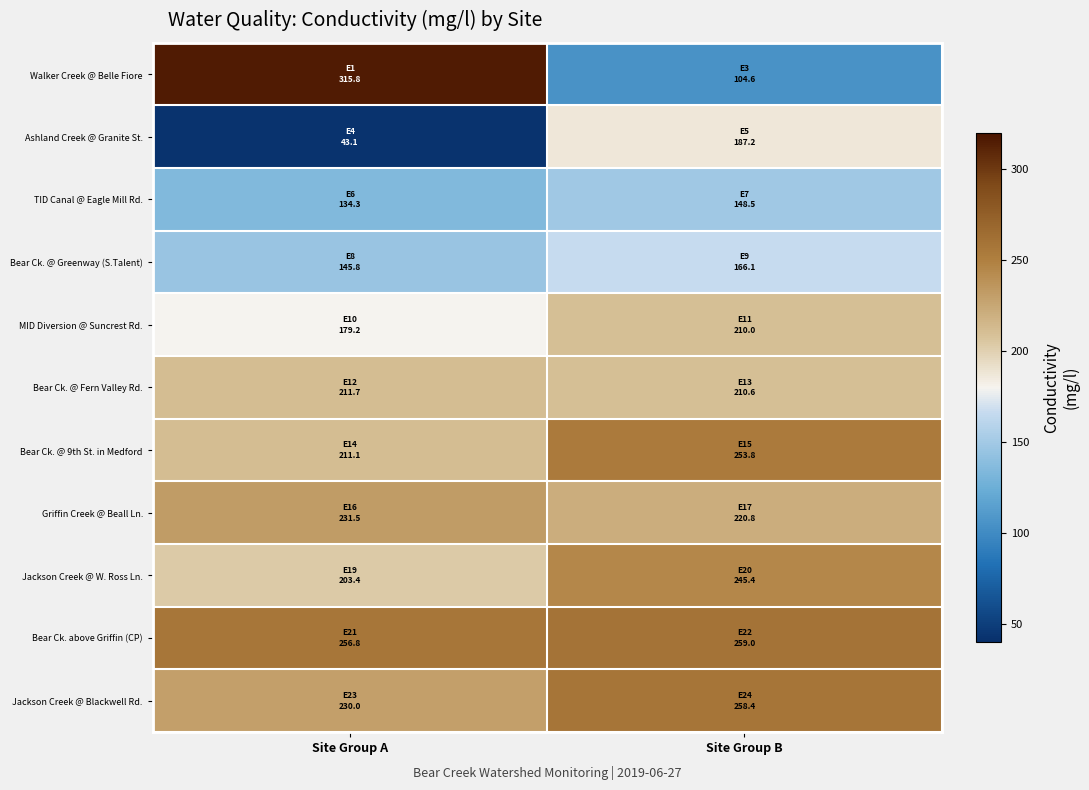

Rank the series by their maximum value, from lowest to highest.

TID Canal @ Eagle Mill Rd., Bear Ck. @ Greenway (S.Talent), Ashland Creek @ Granite St., MID Diversion @ Suncrest Rd., Bear Ck. @ Fern Valley Rd., Griffin Creek @ Beall Ln., Jackson Creek @ W. Ross Ln., Bear Ck. @ 9th St. in Medford, Jackson Creek @ Blackwell Rd., Bear Ck. above Griffin (CP), Walker Creek @ Belle Fiore